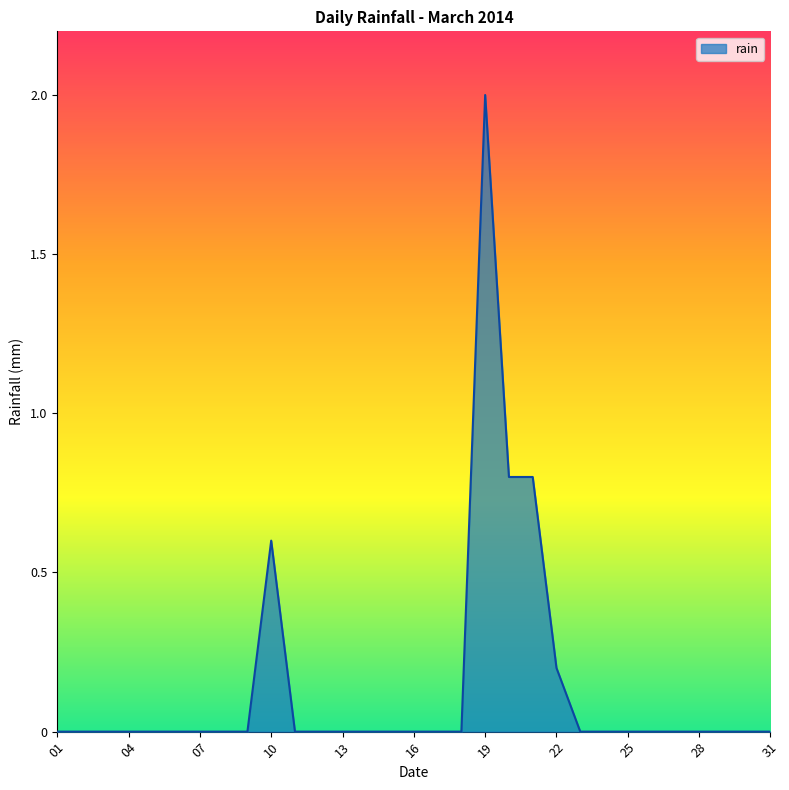

What is the greatest value displayed?

2.0